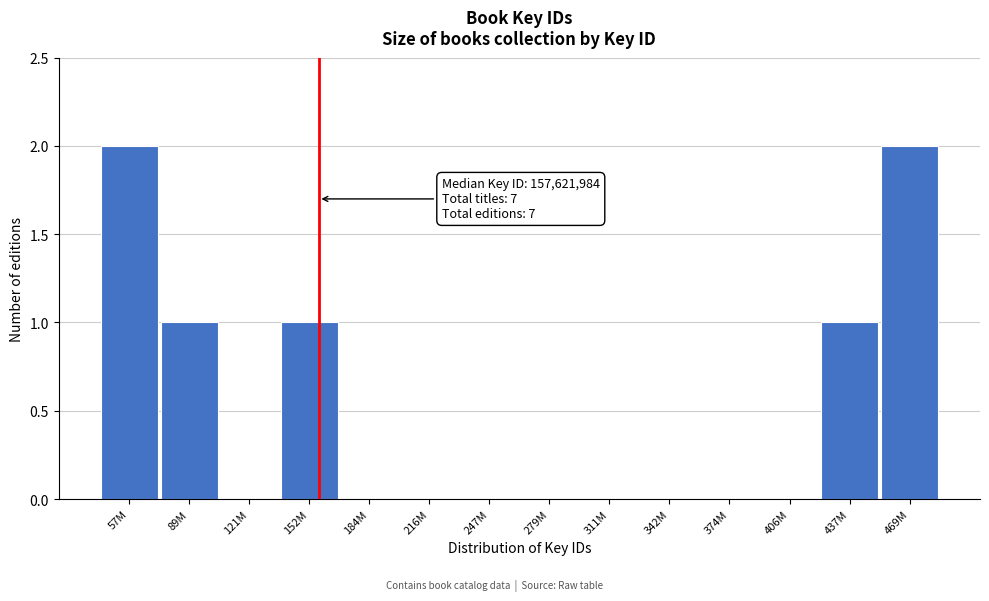

Reading left to right, list all the values displayed in this chart.

57M=2	89M=1	121M=0	152M=1	184M=0	216M=0	247M=0	279M=0	311M=0	342M=0	374M=0	406M=0	437M=1	469M=2